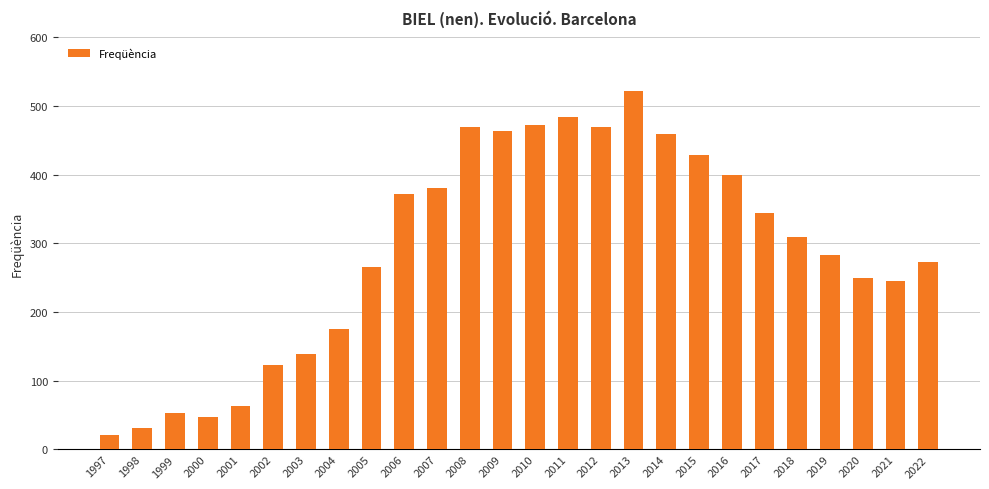

What is the greatest value displayed?

522